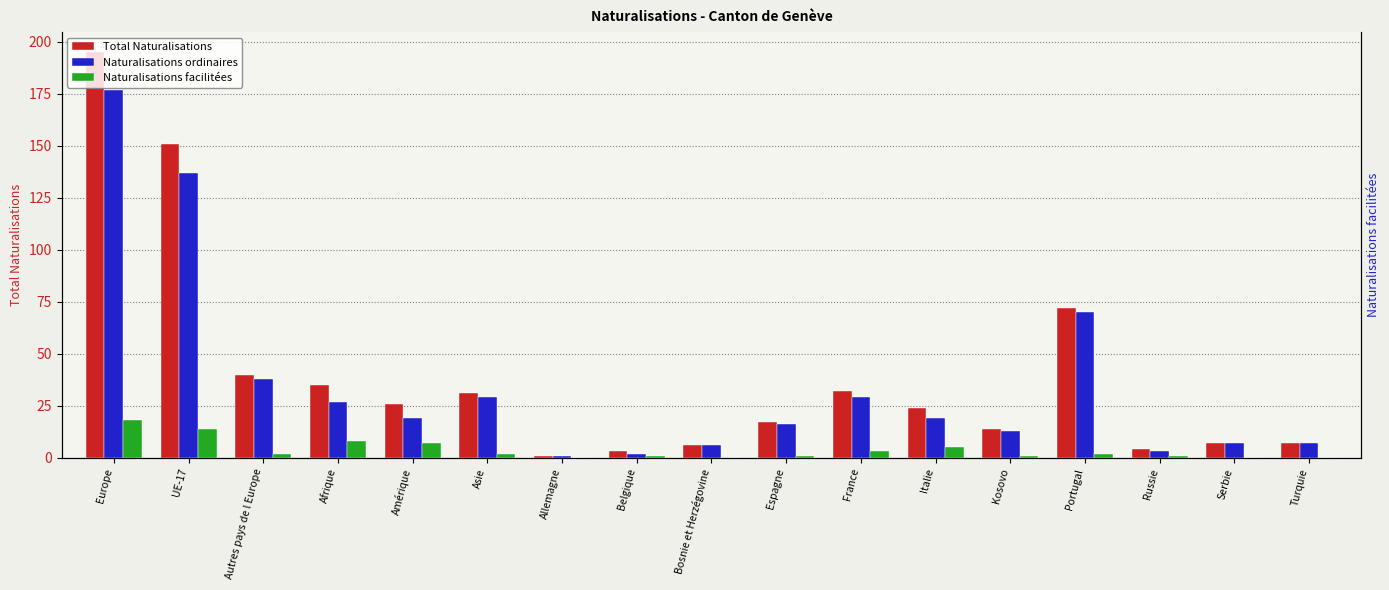

Which series has the largest range (max minus min)?

Total Naturalisations